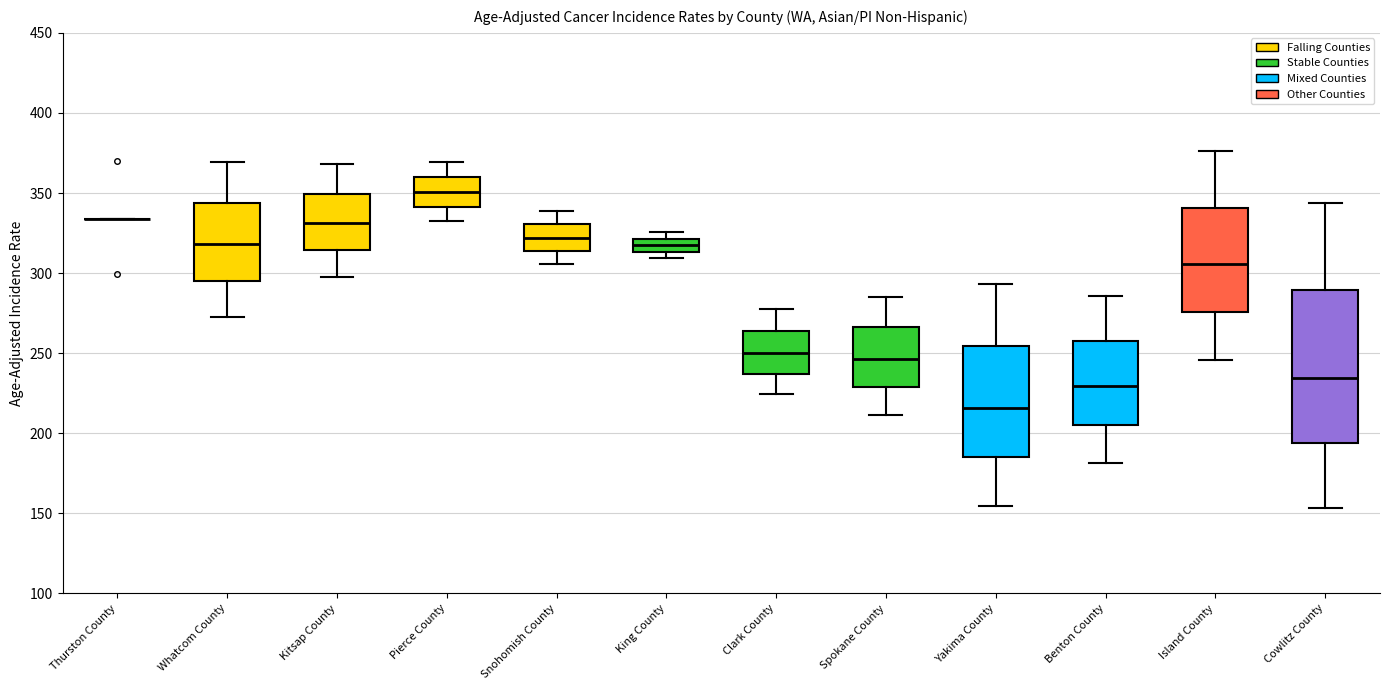

Reading left to right, read every box against the y-axis: the position of its median line, the range the box covers, and the ends of its whiskers. The values are not printed on the chart, so give them approximately, as read against the axis.

Thurston County: box collapsed to a line at 335, whiskers 335 to 335
Whatcom County: median 320, box 295 to 345, whiskers 270 to 370
Kitsap County: median 330, box 315 to 350, whiskers 300 to 370
Pierce County: median 350, box 340 to 360, whiskers 335 to 370
Snohomish County: median 320, box 315 to 330, whiskers 305 to 340
King County: median 315 (inside the box), box 315 to 320, whiskers 310 to 325
Clark County: median 250, box 235 to 265, whiskers 225 to 280
Spokane County: median 245, box 230 to 265, whiskers 210 to 285
Yakima County: median 215, box 185 to 255, whiskers 155 to 295
Benton County: median 230, box 205 to 260, whiskers 180 to 285
Island County: median 305, box 275 to 340, whiskers 245 to 375
Cowlitz County: median 235, box 195 to 290, whiskers 155 to 345